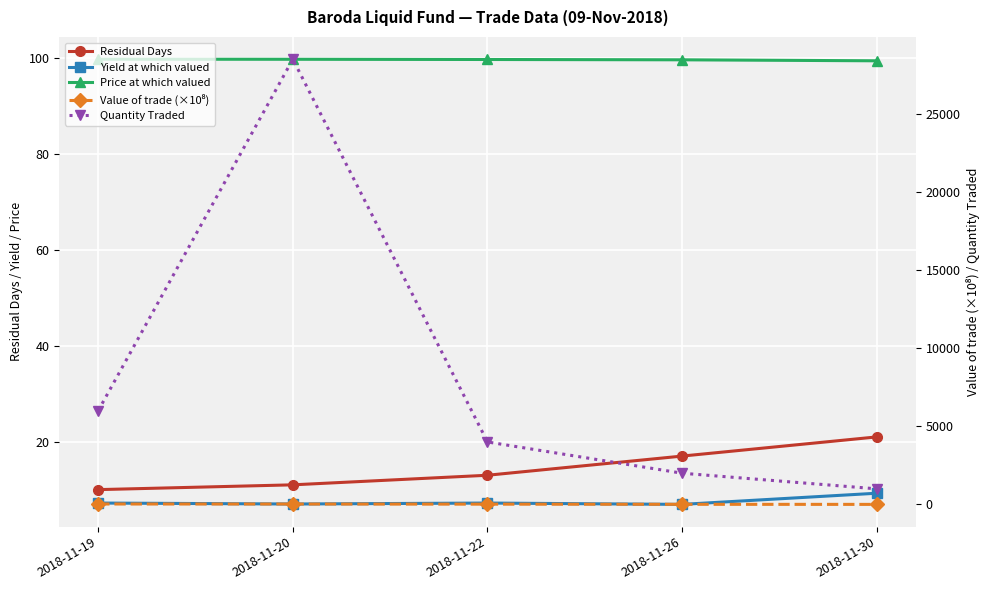

True or false: Value of trade (×10⁸) and Price at which valued intersect in this chart.

False